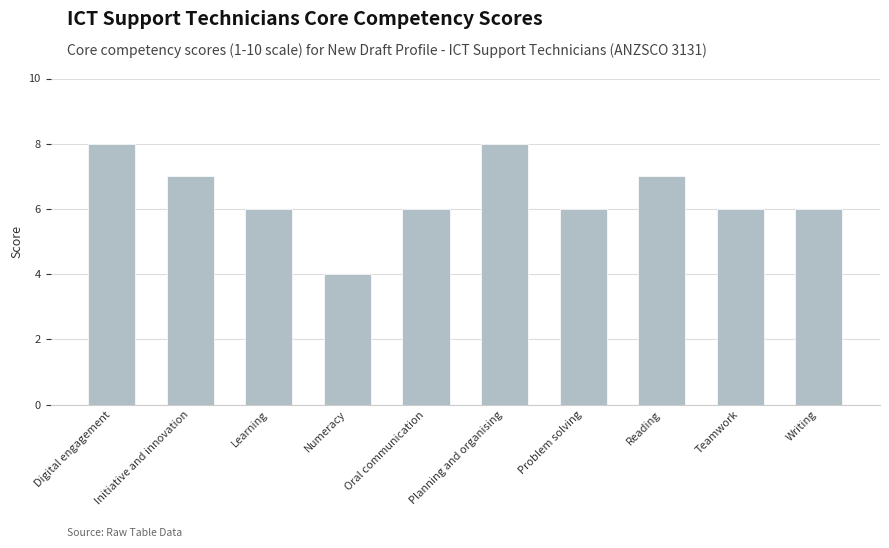

Which category has the lowest value across all series?

Numeracy